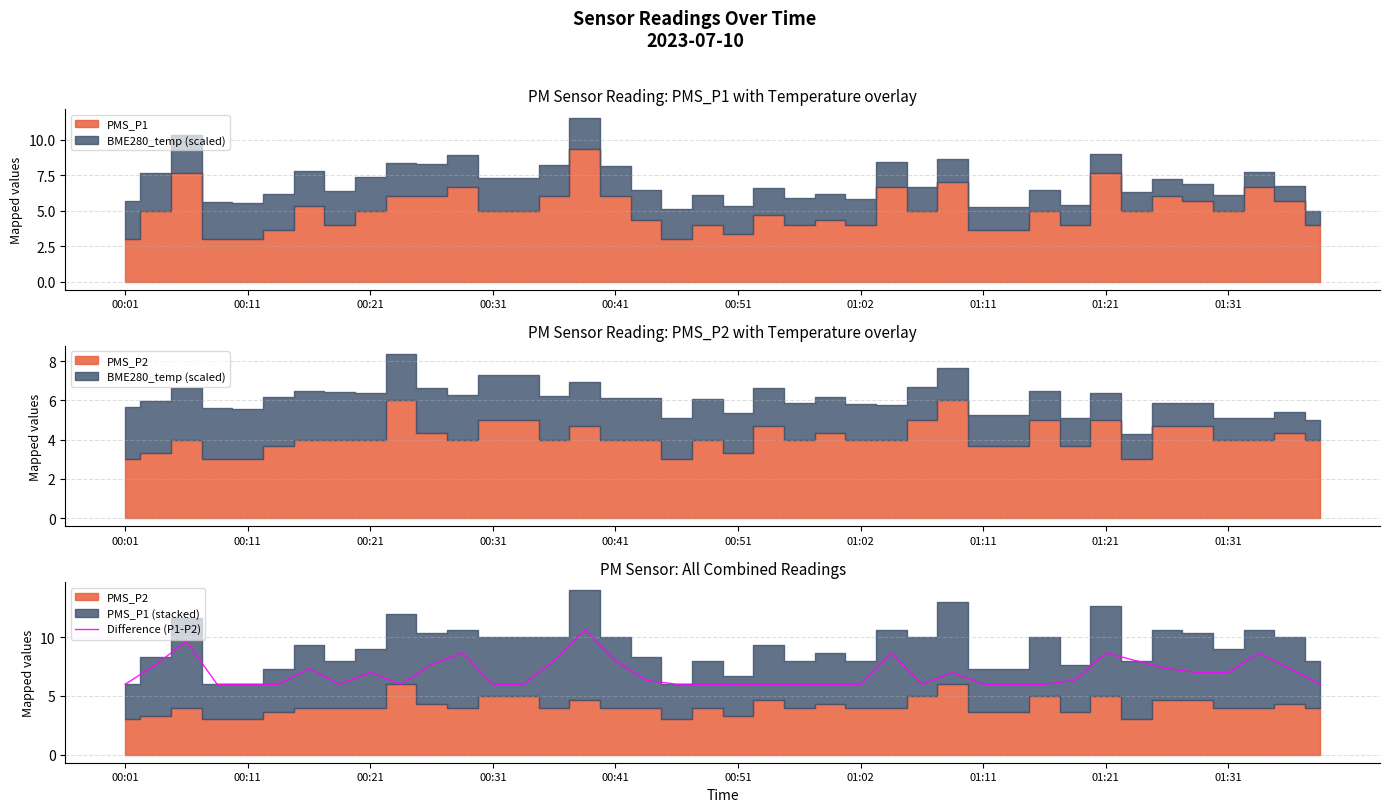

The Difference (P1-P2) series shows 6.0 at 01:11. True or false?

True